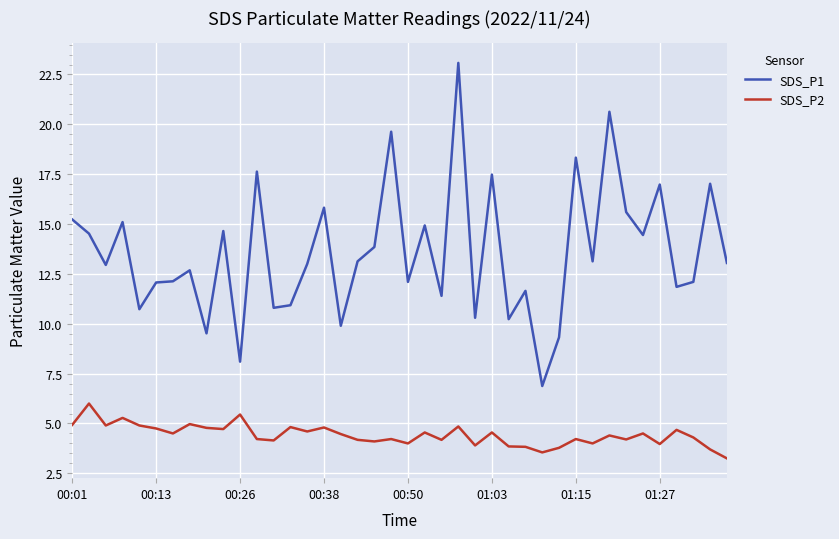

What is the minimum value for SDS_P1?

6.9